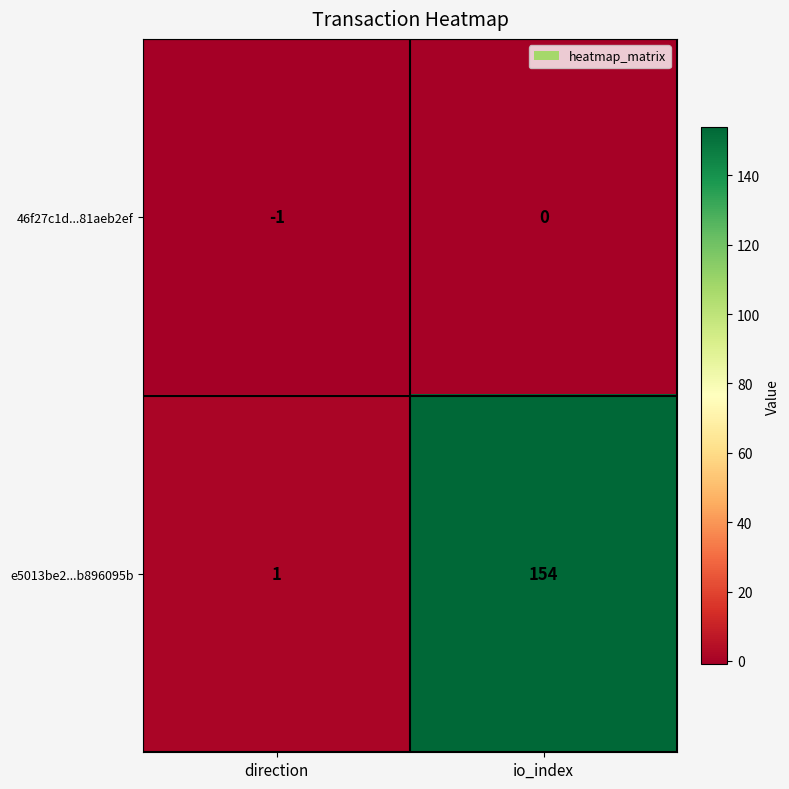

Reading left to right, what are all the values shown in this chart?

46f27c1d...81aeb2ef: -1	0
e5013be2...b896095b: 1	154